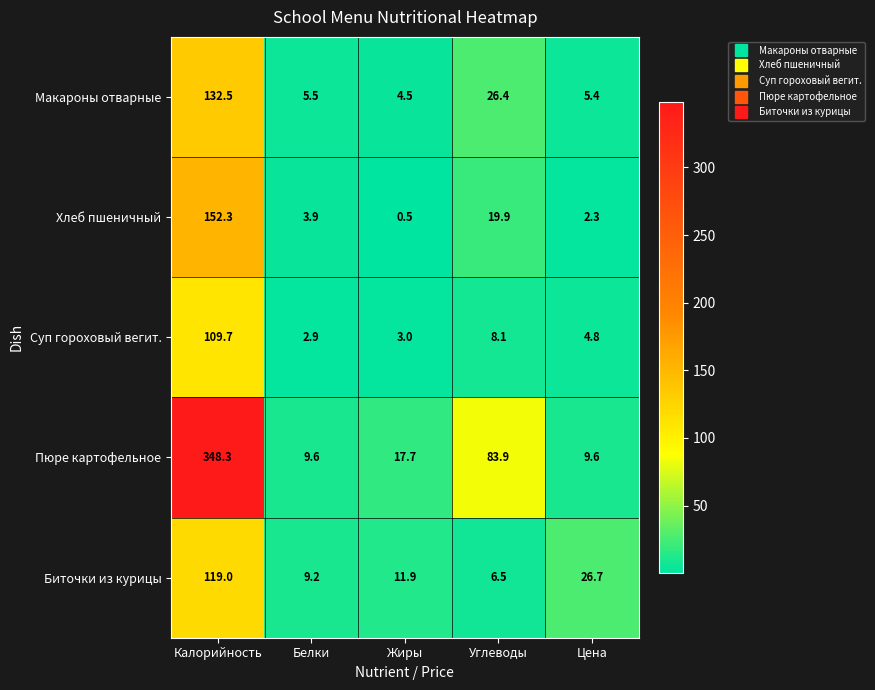

Which label corresponds to the smallest value in the chart?

Жиры